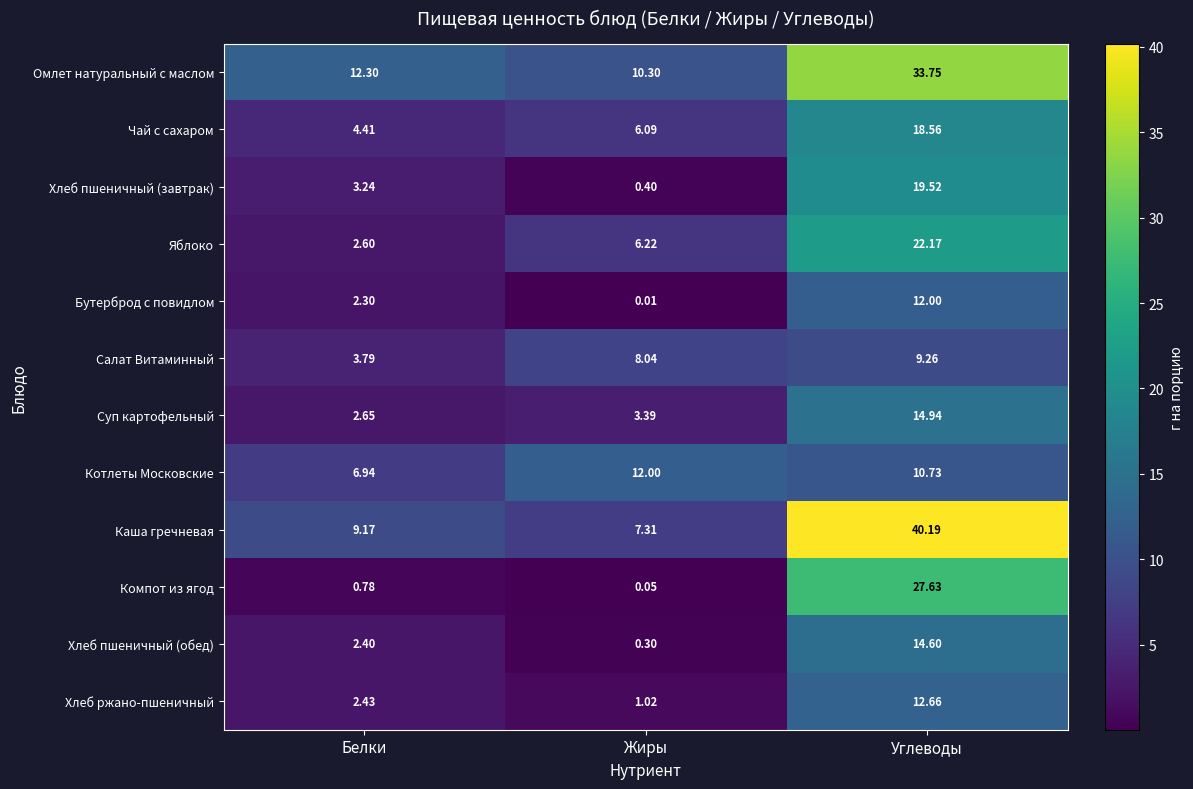

Which category has the lowest value in the Бутерброд с повидлом series?

Жиры